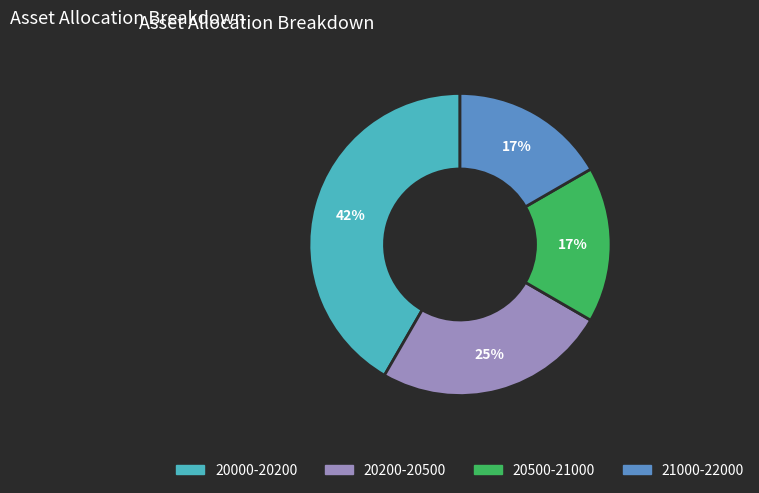

Is there any slice that represents more than half of the pie?

No